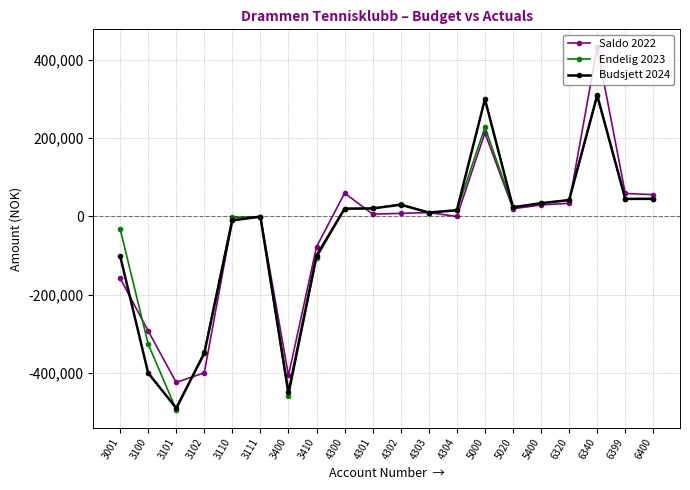

What is the minimum value for Budsjett 2024?

-490000.0